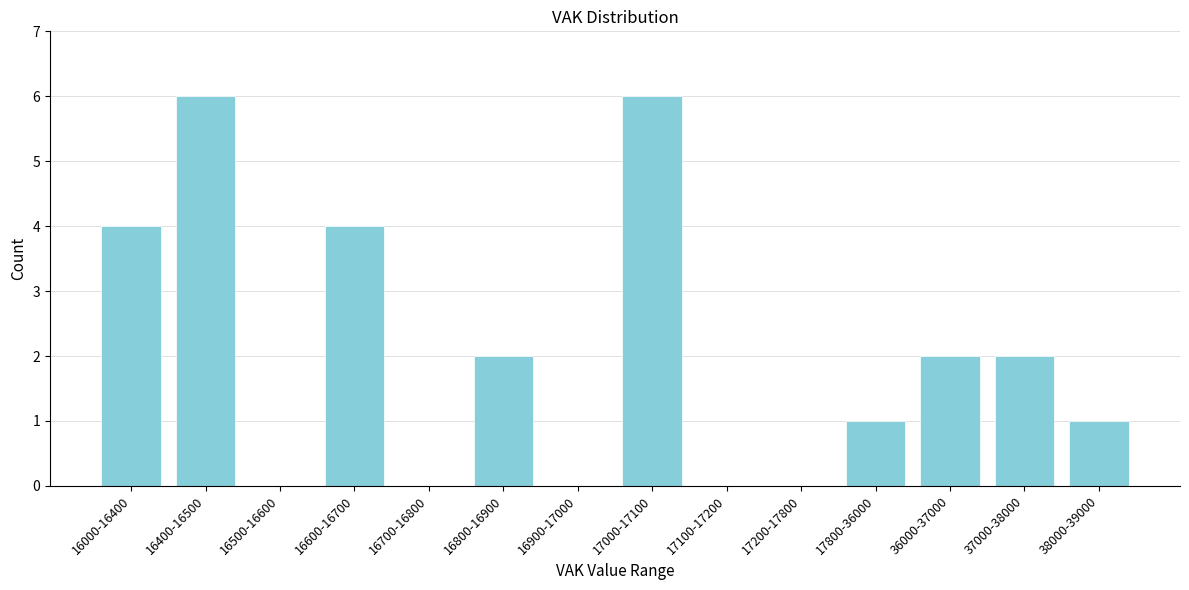

Reading right to left, what are all the values shown in this chart?

38000-39000=1	37000-38000=2	36000-37000=2	17800-36000=1	17200-17800=0	17100-17200=0	17000-17100=6	16900-17000=0	16800-16900=2	16700-16800=0	16600-16700=4	16500-16600=0	16400-16500=6	16000-16400=4